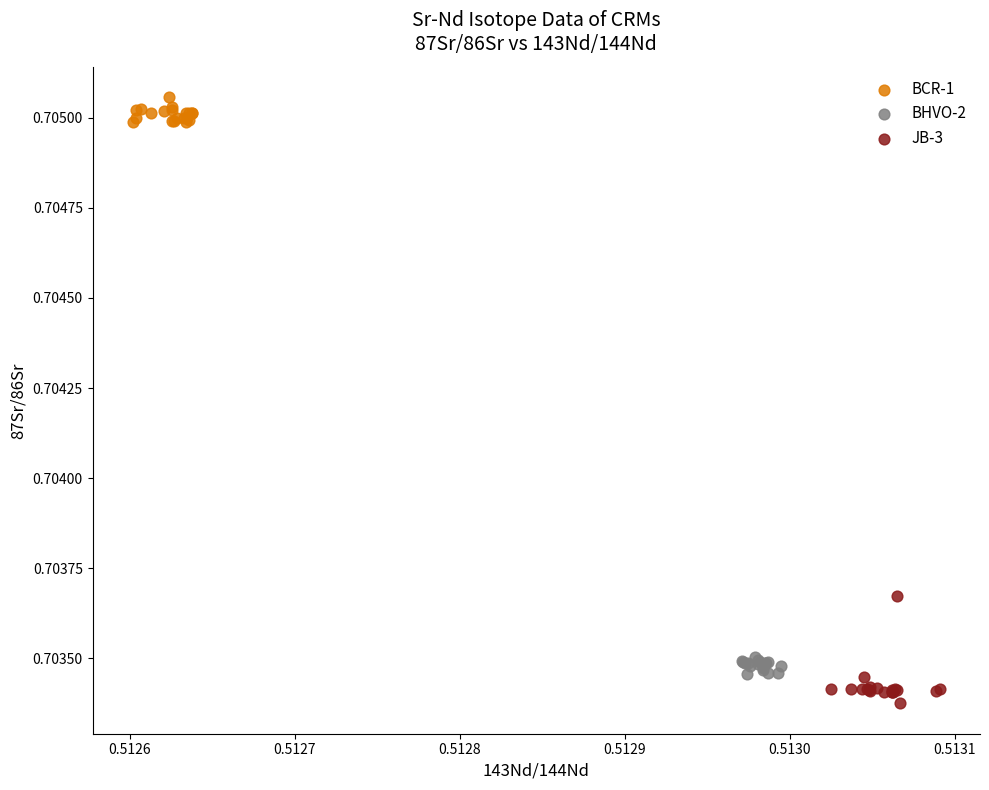

Which series reaches the minimum Y coordinate?

JB-3